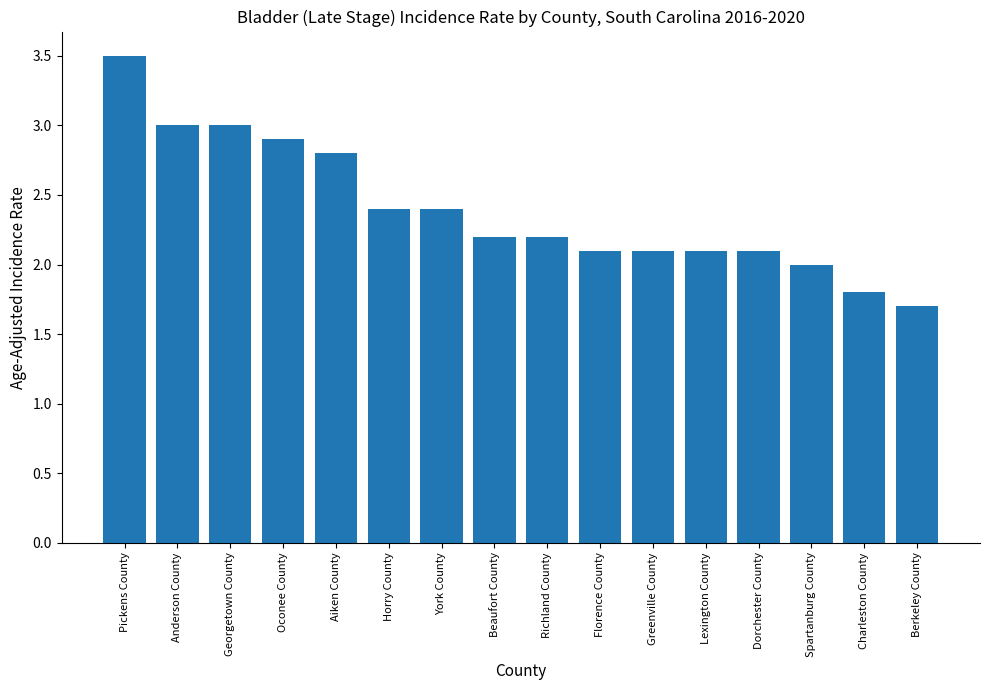

What is the label of the 7th bar from the left?

York County